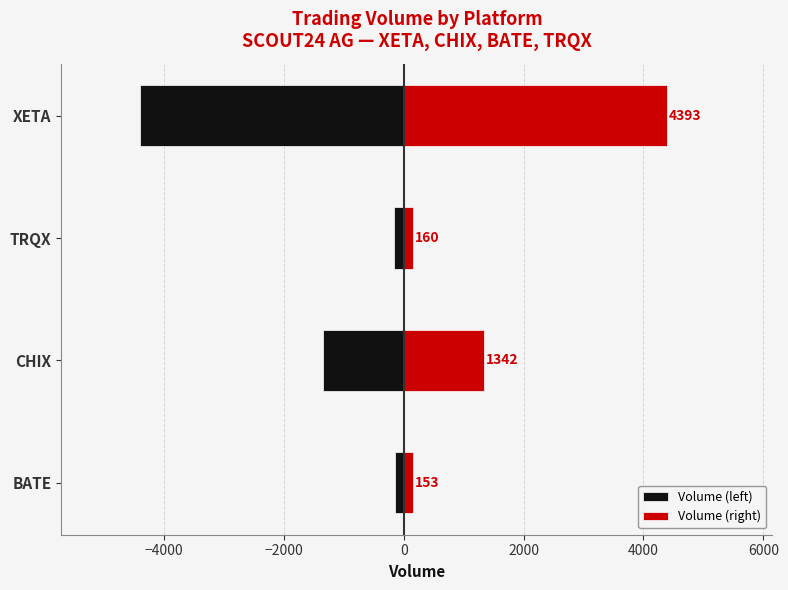

Reading right to left, transcribe all the data shown in this chart.

Volume (left): -4393	-160	-1342	-153
Volume (right): 4393	160	1342	153